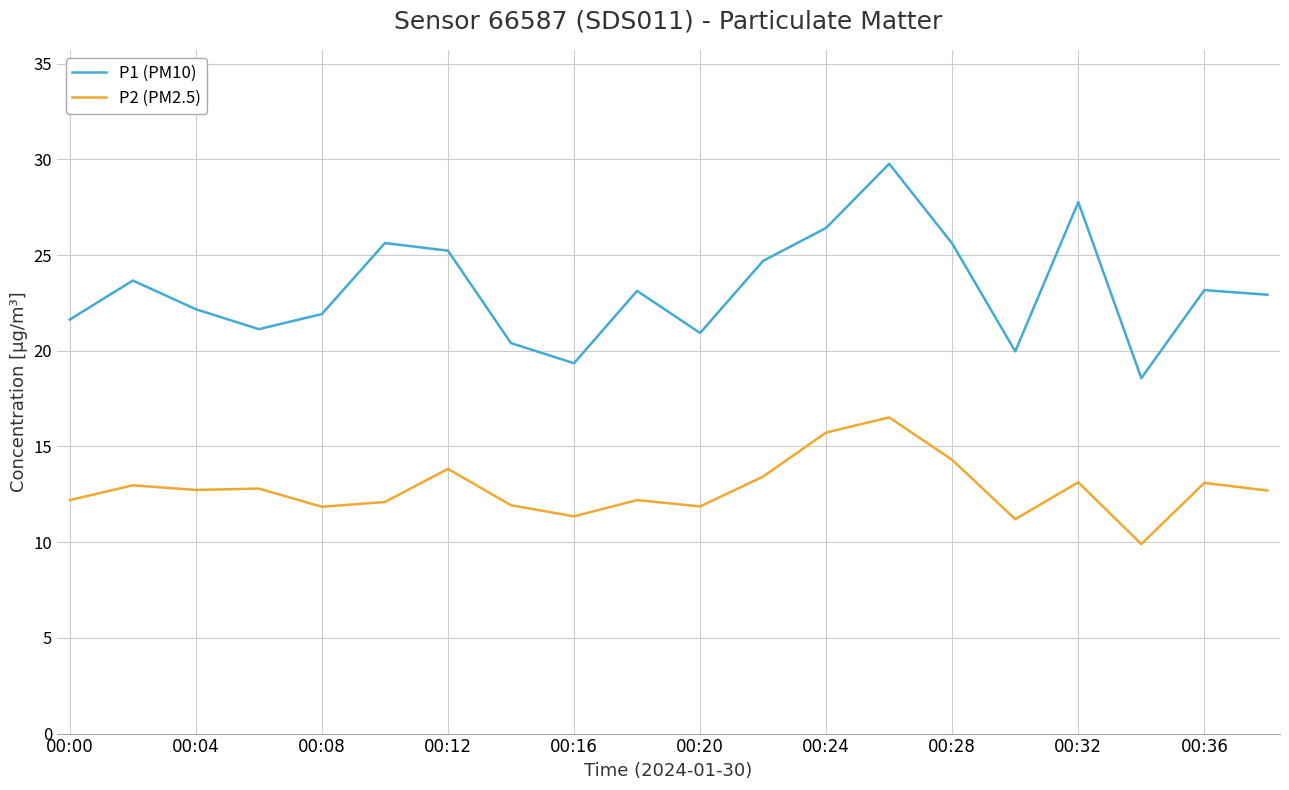

List the series in order of their peak value, lowest first.

P2 (PM2.5), P1 (PM10)